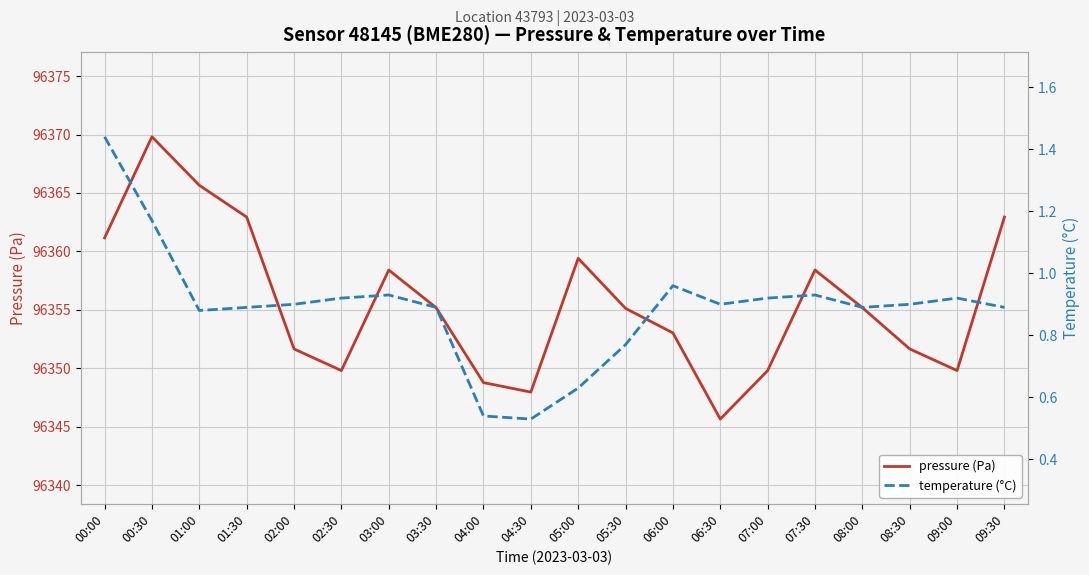

Where does the pressure (Pa) series first go above 96355?

00:00